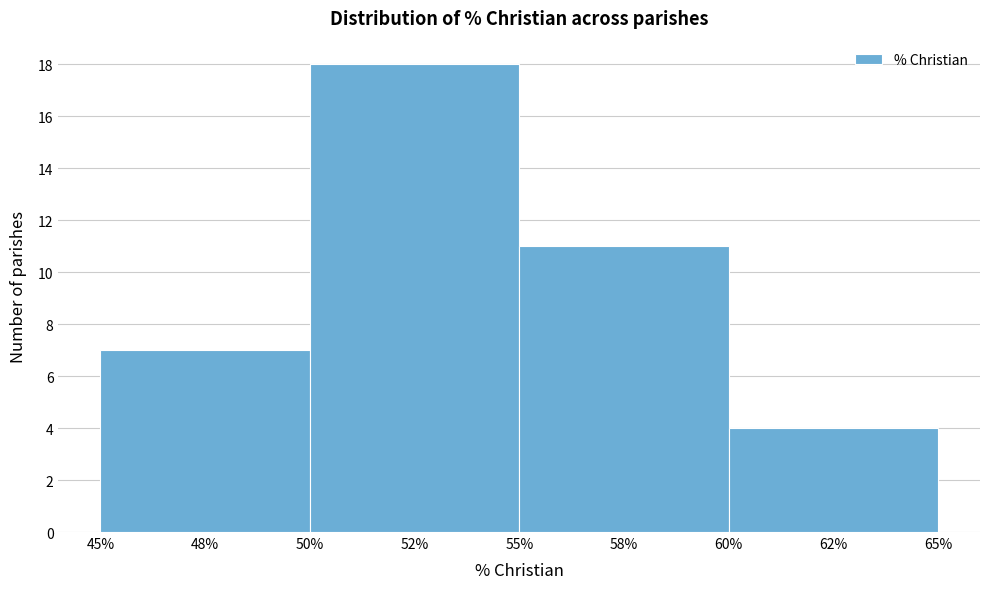

Reading right to left, what are all the values shown in this chart?

62%=4	58%=11	52%=18	48%=7